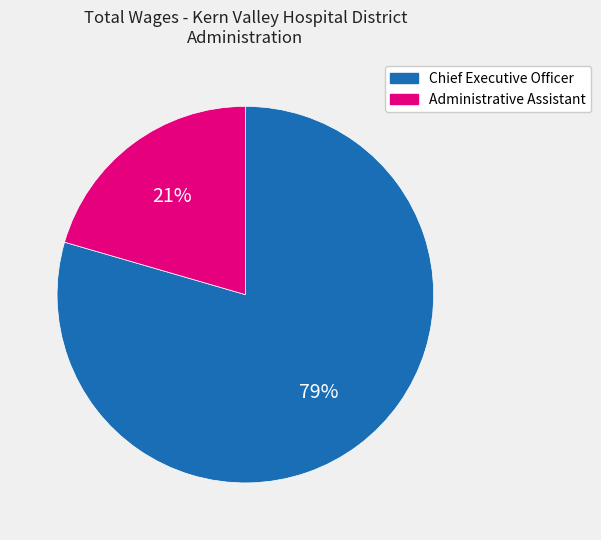

Is there a majority slice in this chart?

Yes